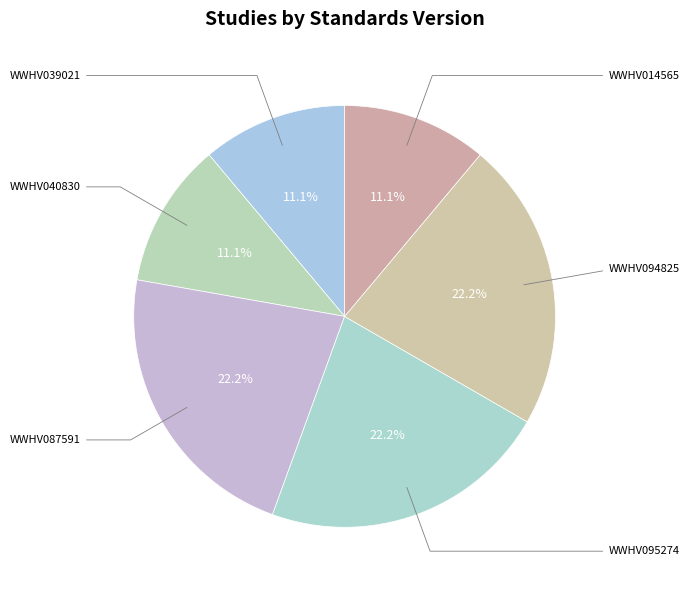

Is WWHV094825 the majority of the pie?

No